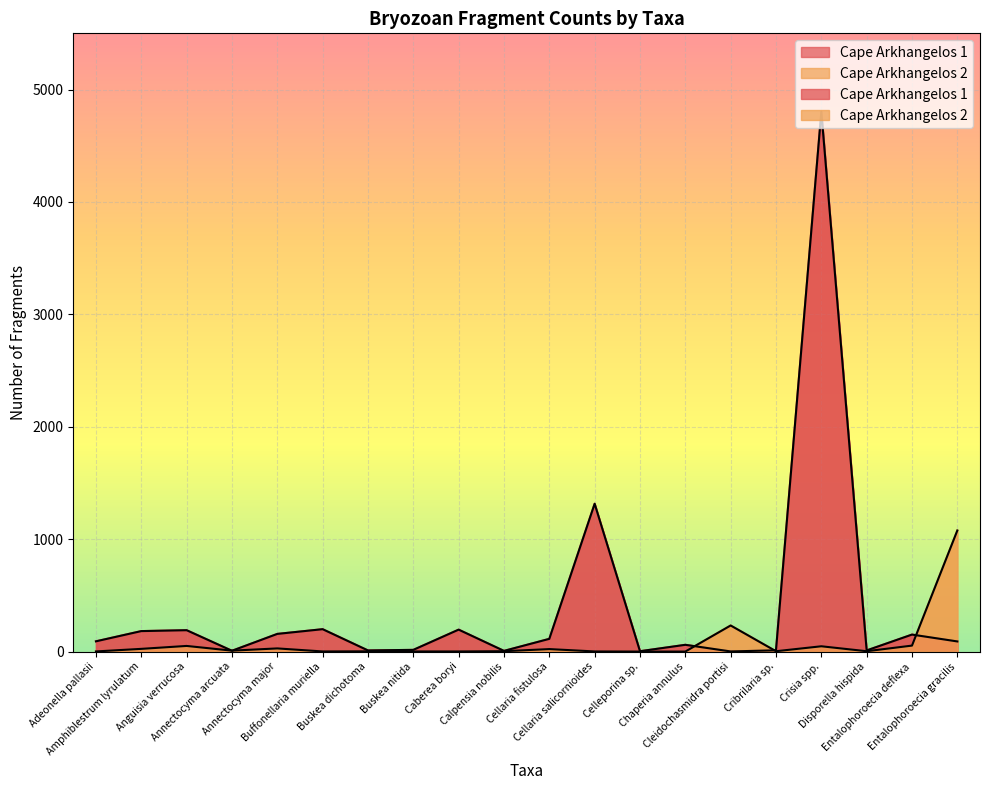

Which label corresponds to the smallest value in the chart?

Celleporina sp.